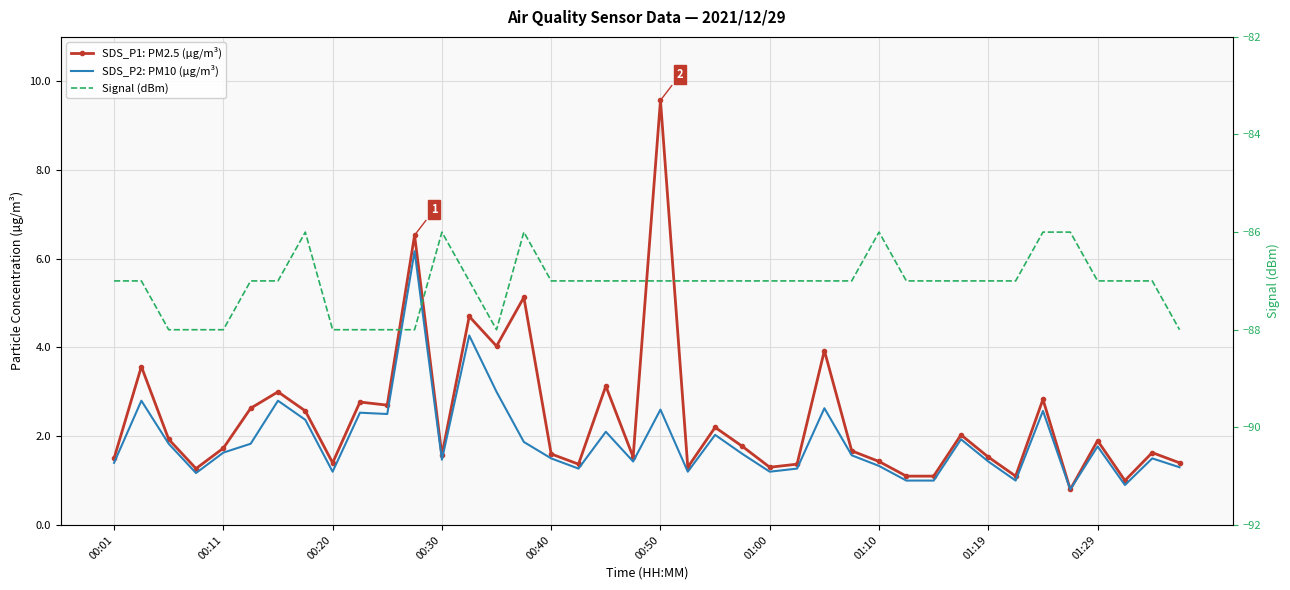

What is the difference between the SDS_P2: PM10 (µg/m³) values at 33 and 28?

0.3